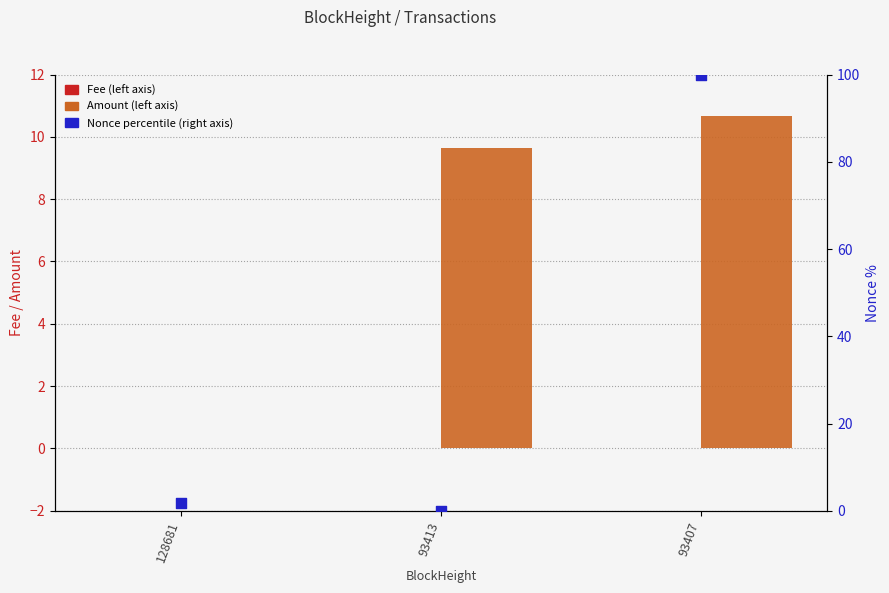

At which category is the sum across all series the highest?

93407